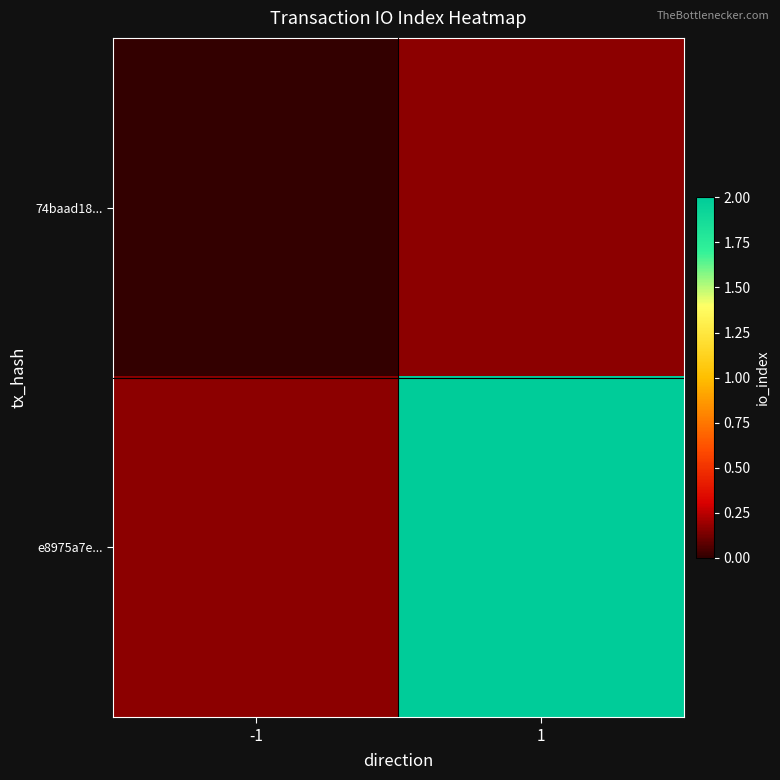

Count the number of categories in the chart.

2